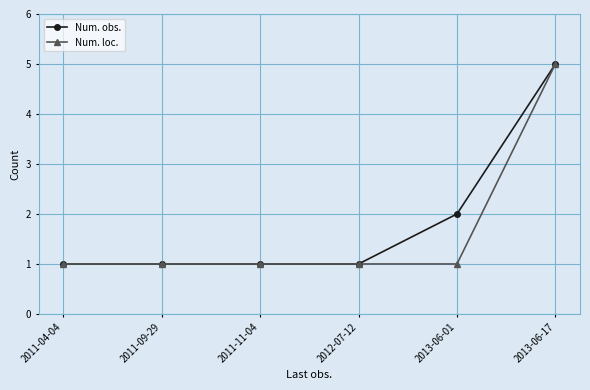

True or false: Num. loc. has more than 2 points higher than both neighbors.

False